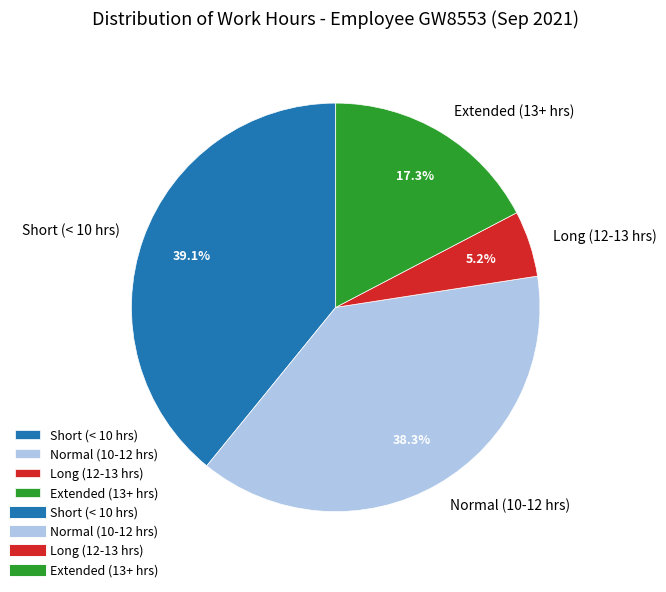

Which has a higher value, Short (< 10 hrs) or Extended (13+ hrs)?

Short (< 10 hrs)